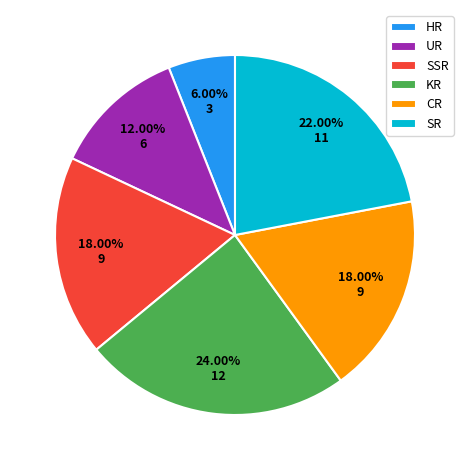

To the nearest percent, what is the difference between the KR and SSR slice percentages?

6%